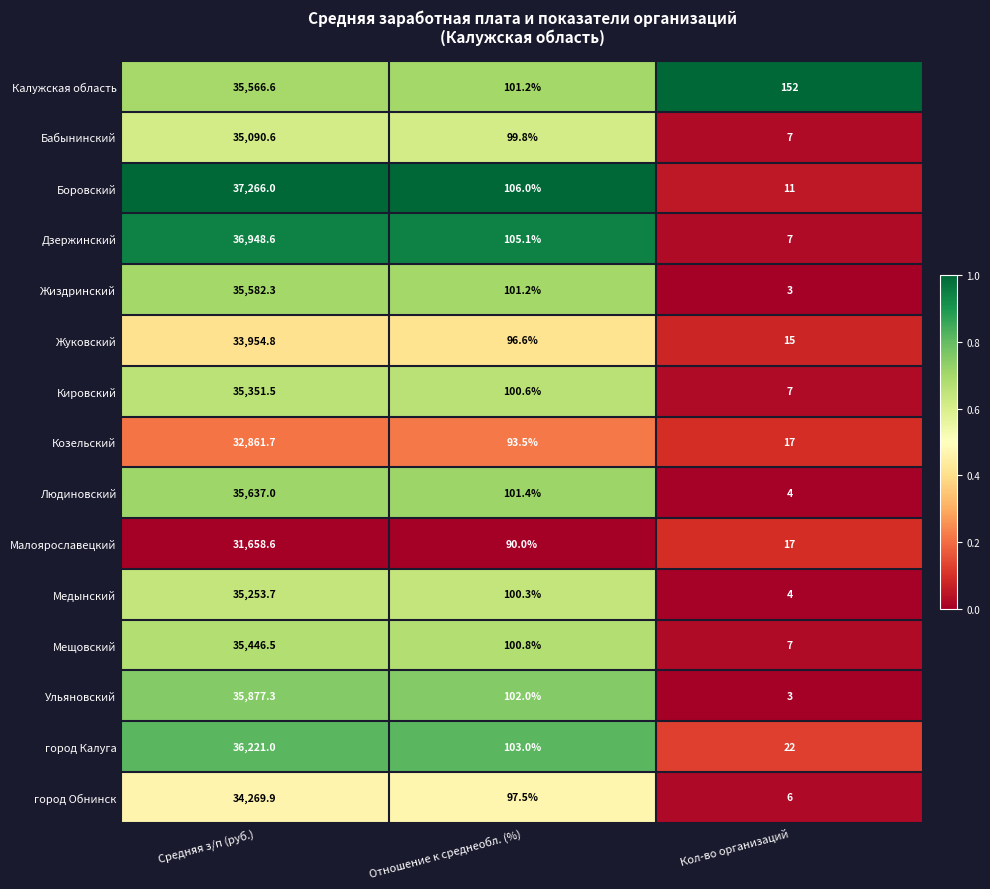

The Боровский series shows 37266.0 at Средняя з/п (руб.). True or false?

True